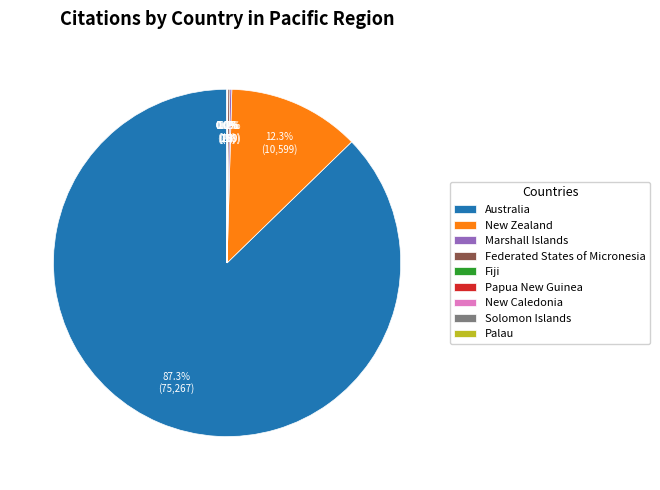

Does New Zealand account for over 50% of the chart?

No